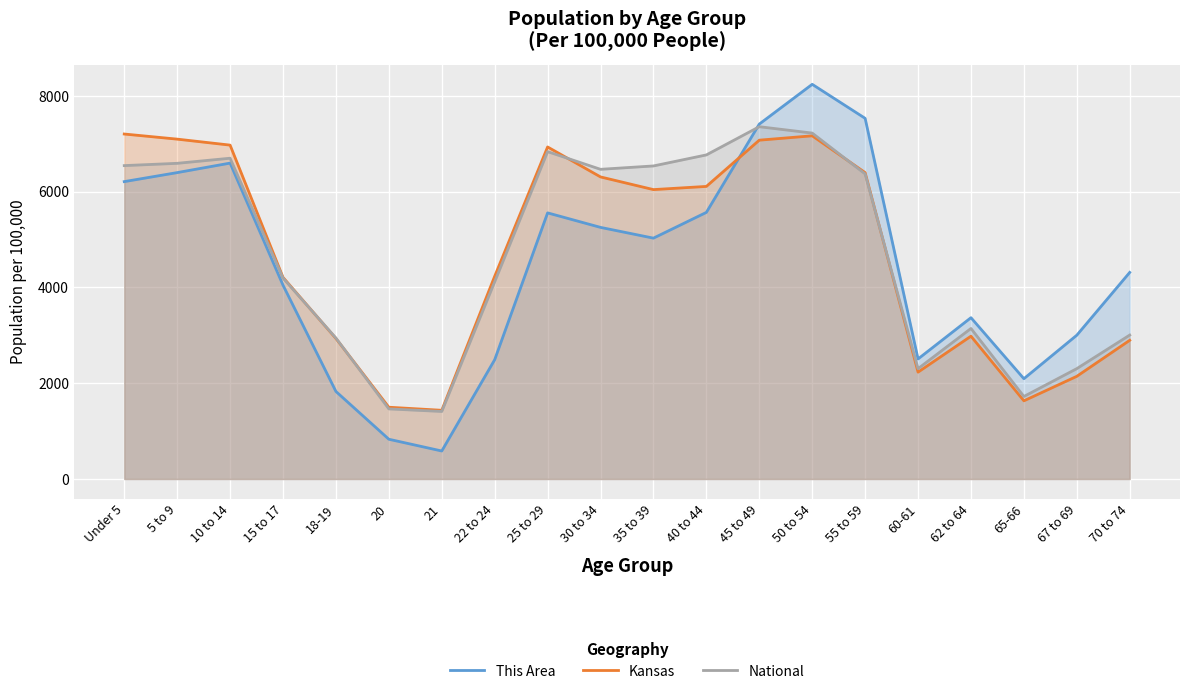

Which has a higher value, 55 to 59 or 25 to 29?

55 to 59